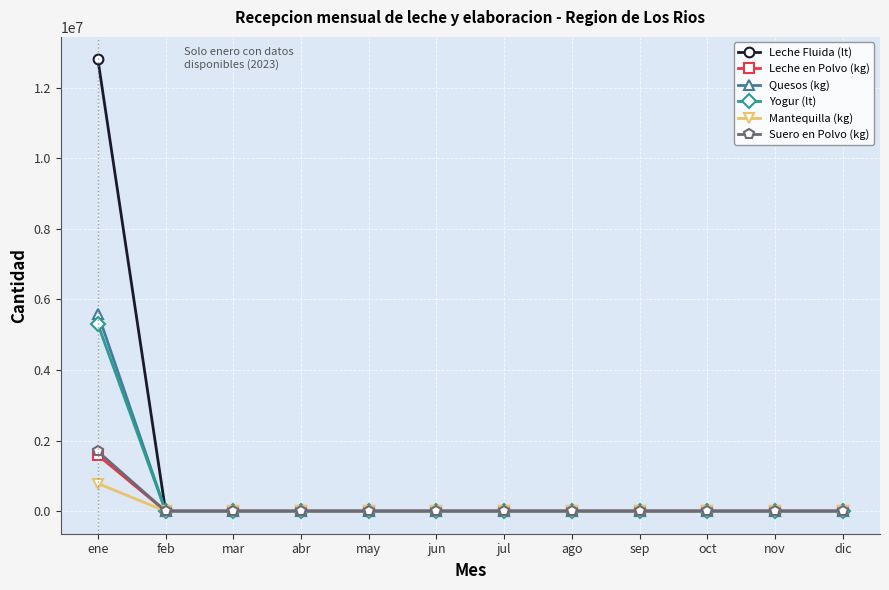

What is the label of the 10th point from the left?

oct